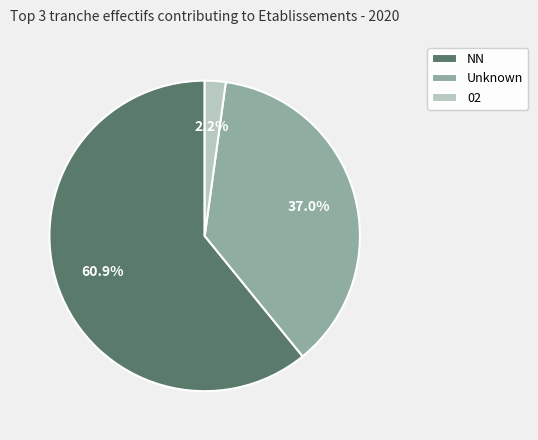

Count the number of slices in the pie.

3